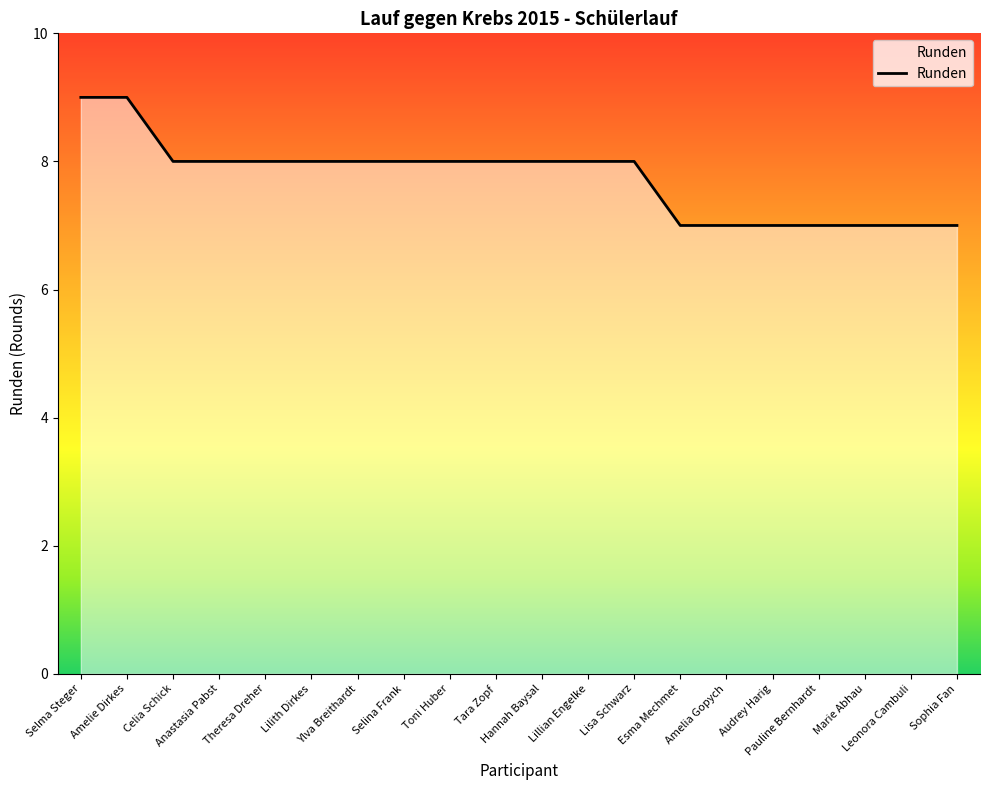

What is the maximum value shown in the chart?

9